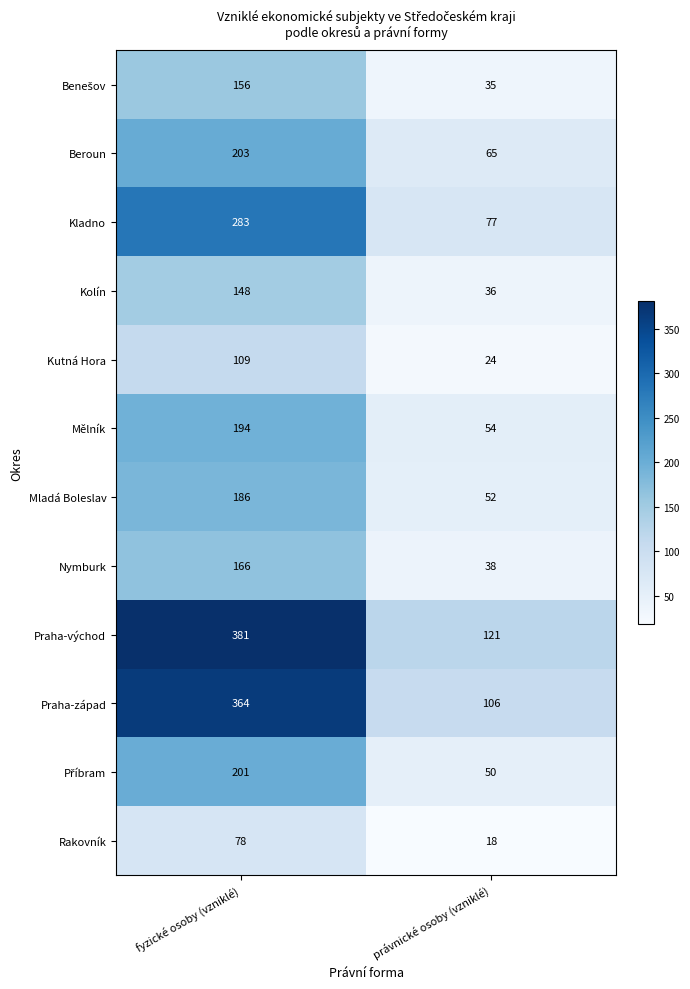

List the labels in order of Kladno value, smallest first.

právnické osoby (vzniklé), fyzické osoby (vzniklé)